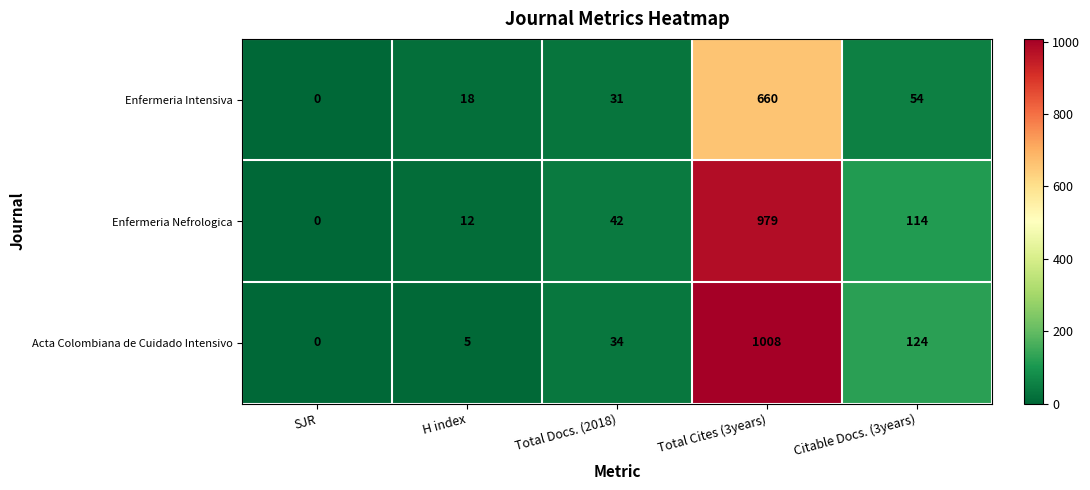

At Total Cites (3years), list the series in order from smallest to largest.

Enfermeria Intensiva, Enfermeria Nefrologica, Acta Colombiana de Cuidado Intensivo